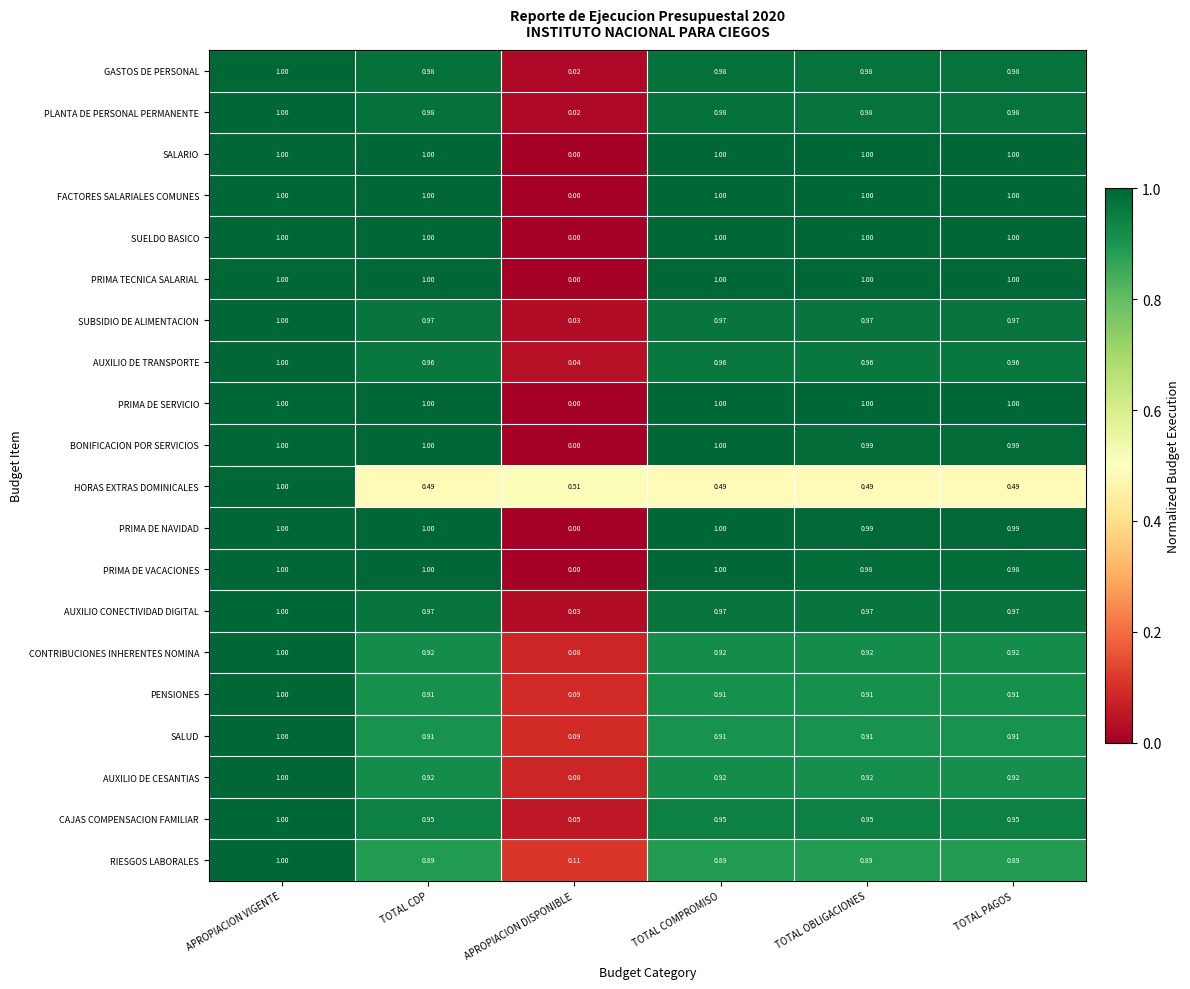

Which category has the lowest value across all series?

APROPIACION DISPONIBLE